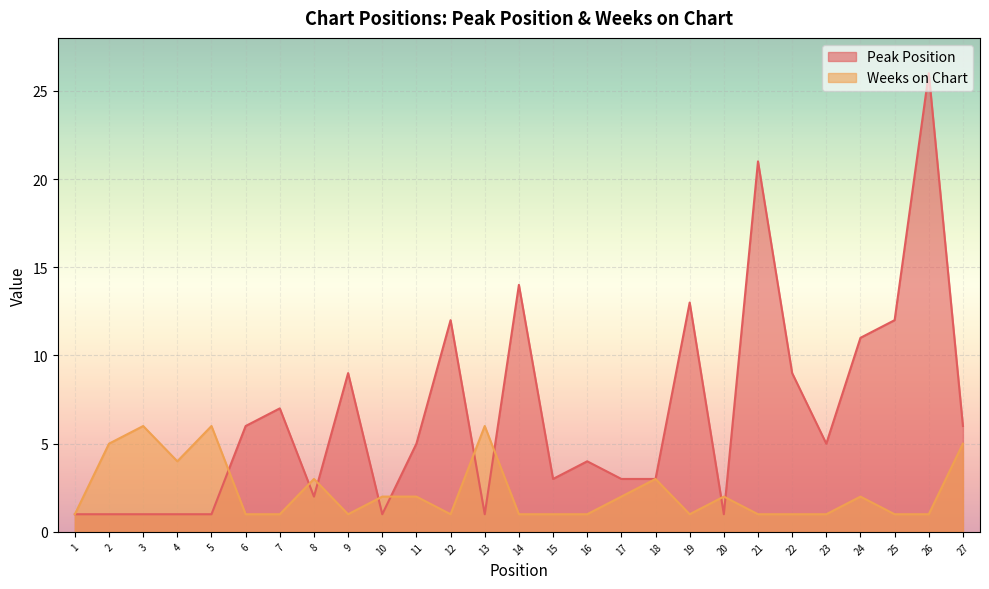

Reading left to right, list all the values displayed in this chart.

Peak Position: 1=1	2=1	3=1	4=1	5=1	6=6	7=7	8=2	9=9	10=1	11=5	12=12	13=1	14=14	15=3	16=4	17=3	18=3	19=13	20=1	21=21	22=9	23=5	24=11	25=12	26=26	27=6
Weeks on Chart: 1=1	2=5	3=6	4=4	5=6	6=1	7=1	8=3	9=1	10=2	11=2	12=1	13=6	14=1	15=1	16=1	17=2	18=3	19=1	20=2	21=1	22=1	23=1	24=2	25=1	26=1	27=5